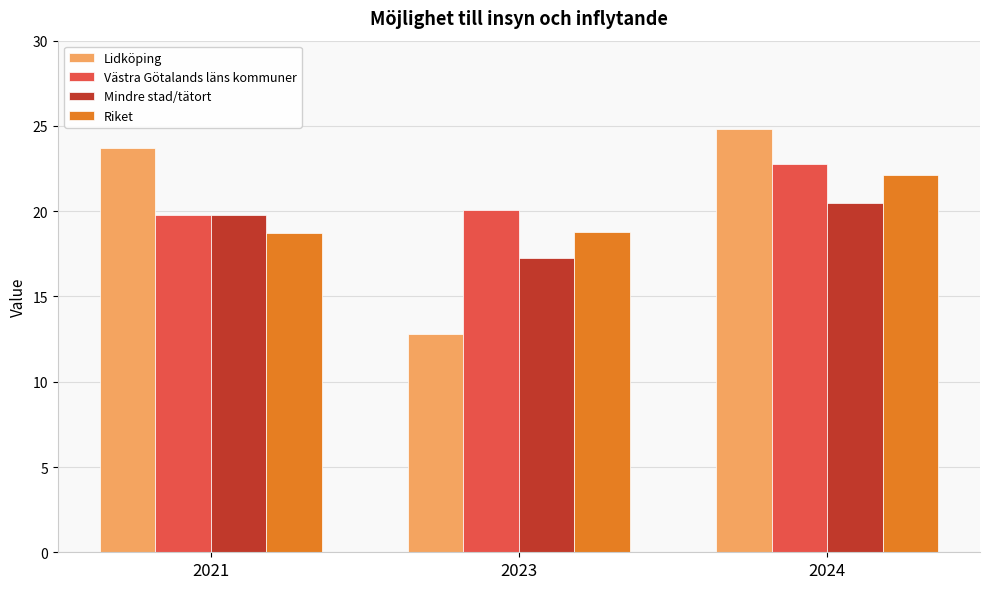

Which series has the largest total across all categories?

Västra Götalands läns kommuner